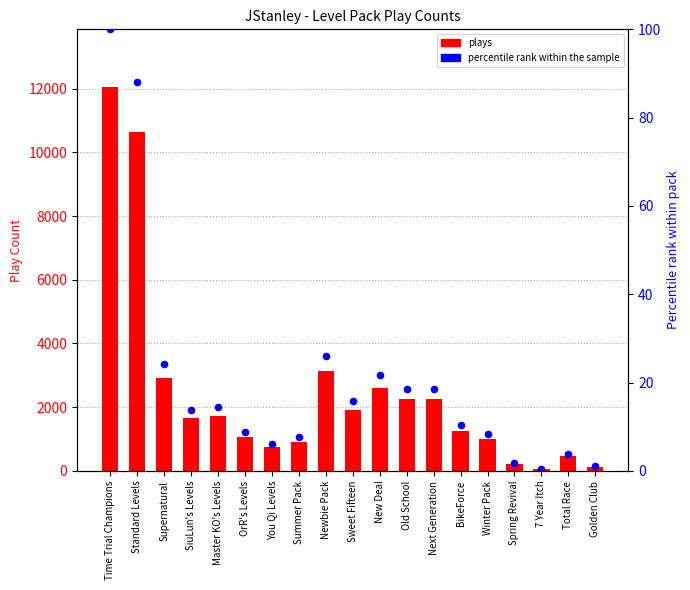

Which series reaches the minimum Y coordinate?

percentile rank within the sample